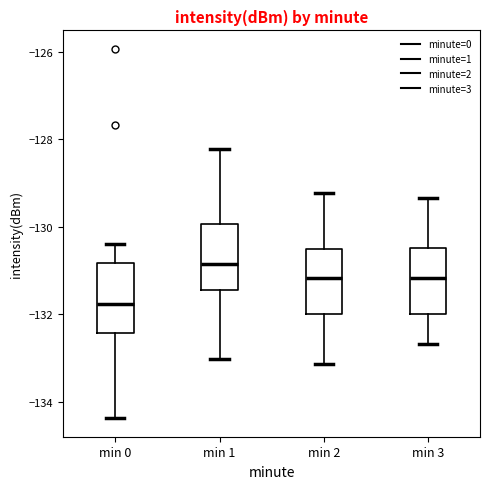

Which box's median line is the lowest?

min 0